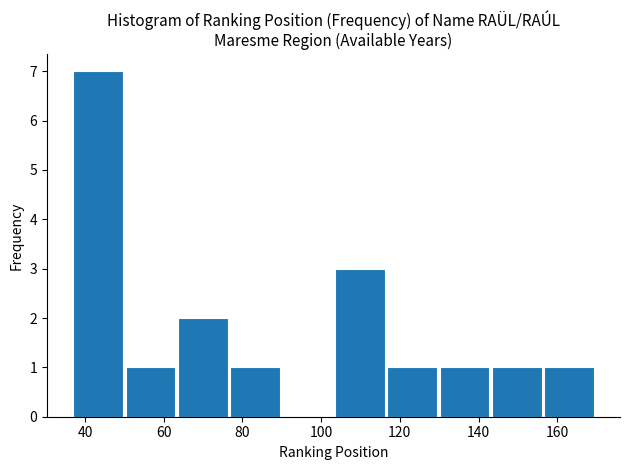

Over which range of the x-axis is the bar tallest?

38 to 50